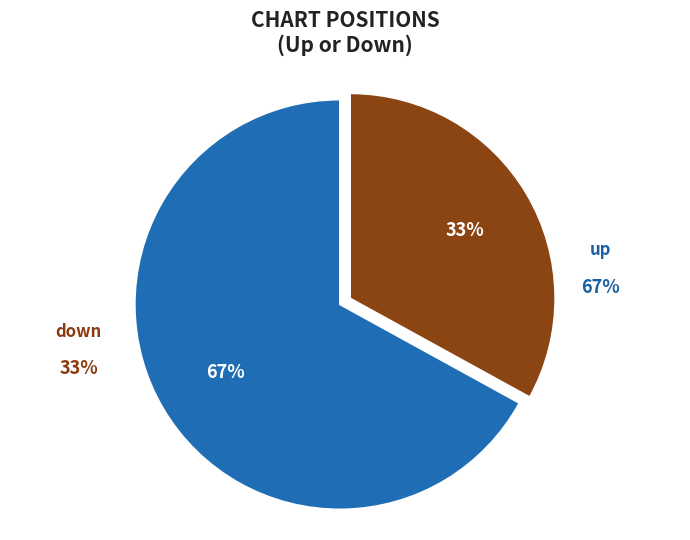

The up slice represents 67% of the pie. True or false?

True